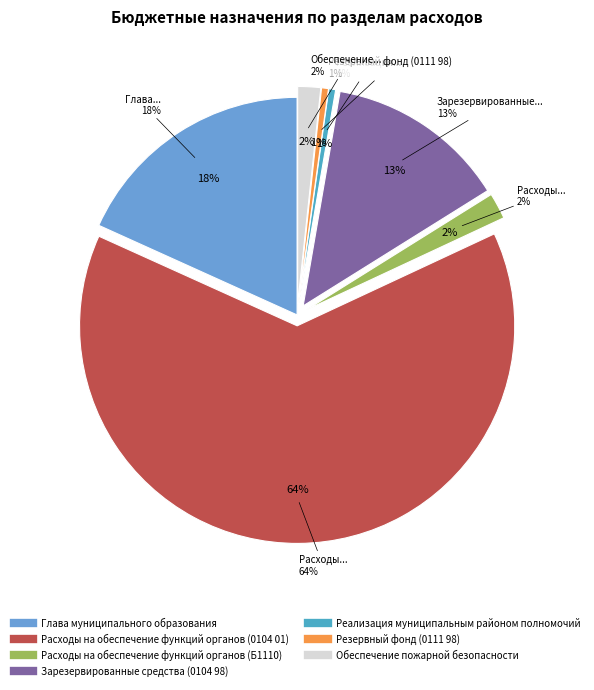

True or false: Расходы на обеспечение функций органов (Б1110) accounts for 13% of the total.

False